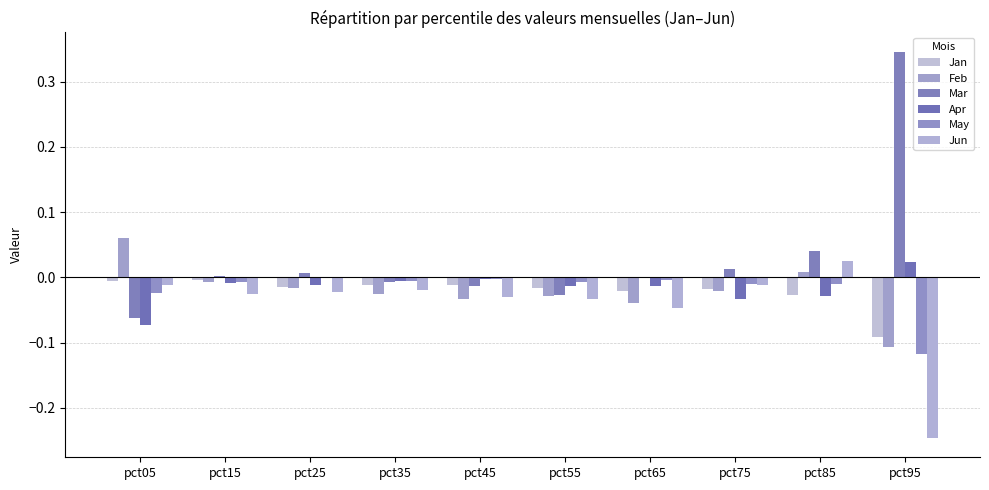

List the labels in order of Jan value, smallest first.

pct95, pct85, pct65, pct75, pct55, pct25, pct45, pct35, pct05, pct15